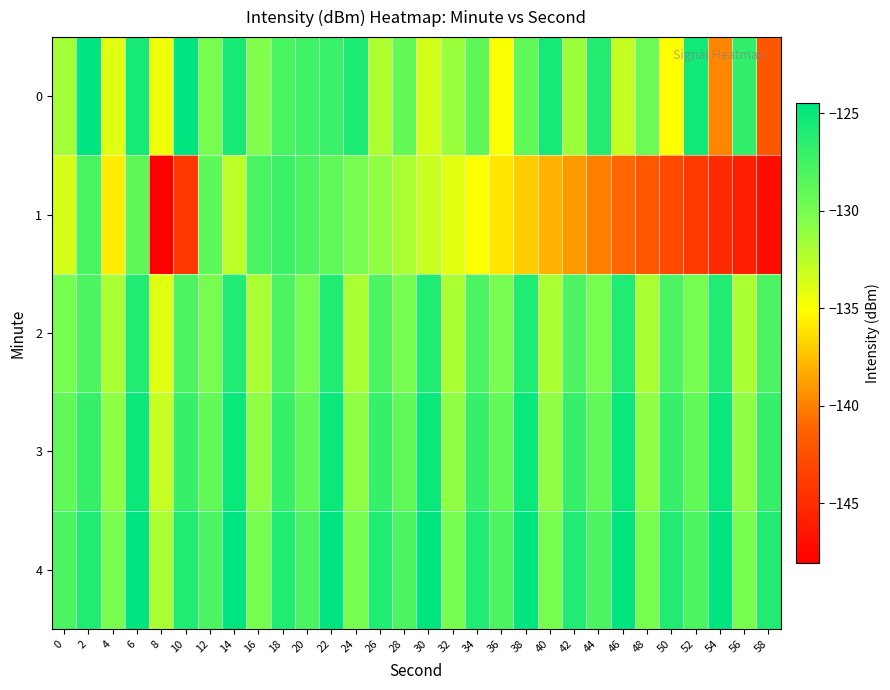

What is the smallest value displayed?

-148.1